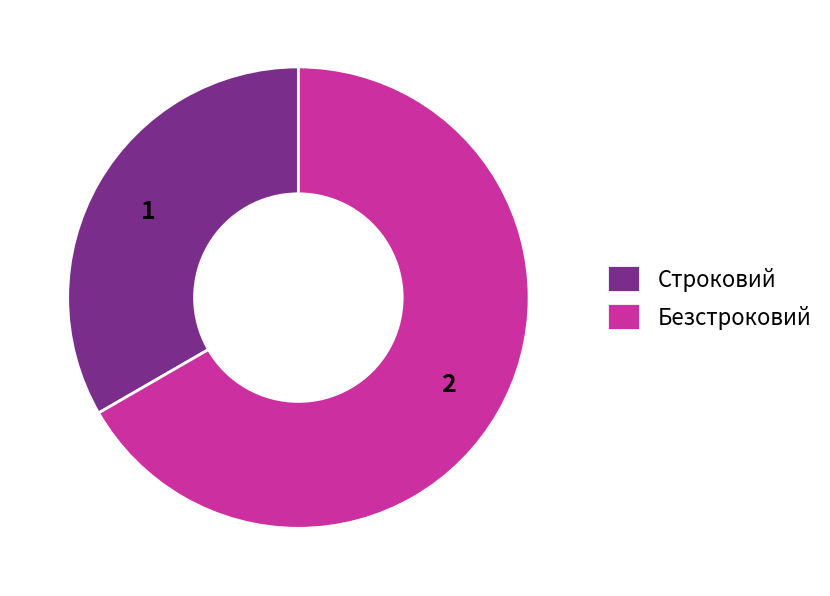

Which category has the biggest portion of the pie?

Безстроковий